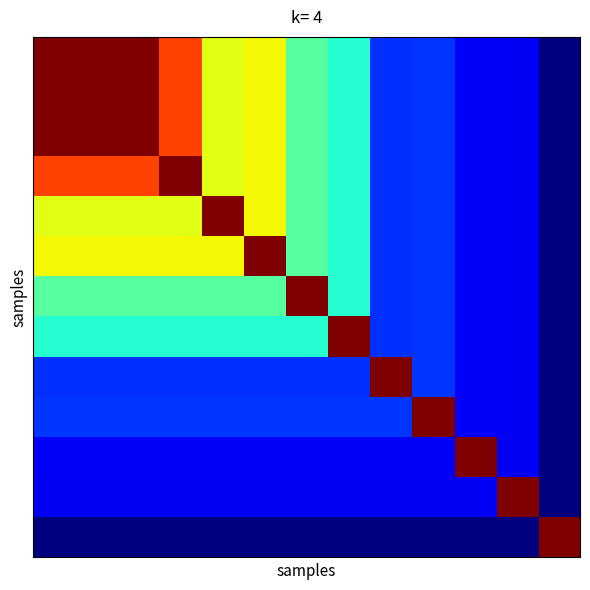

What is the smallest value displayed?

28844